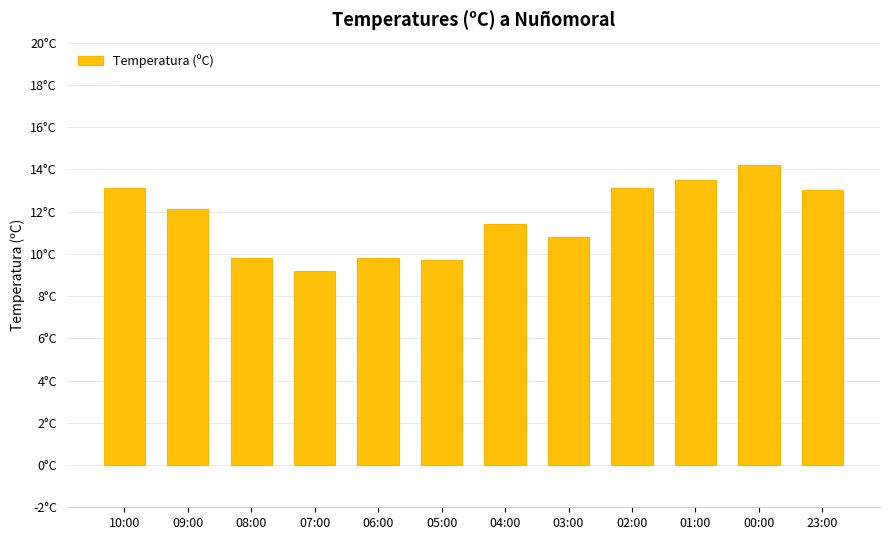

Does the chart contain any negative values?

No